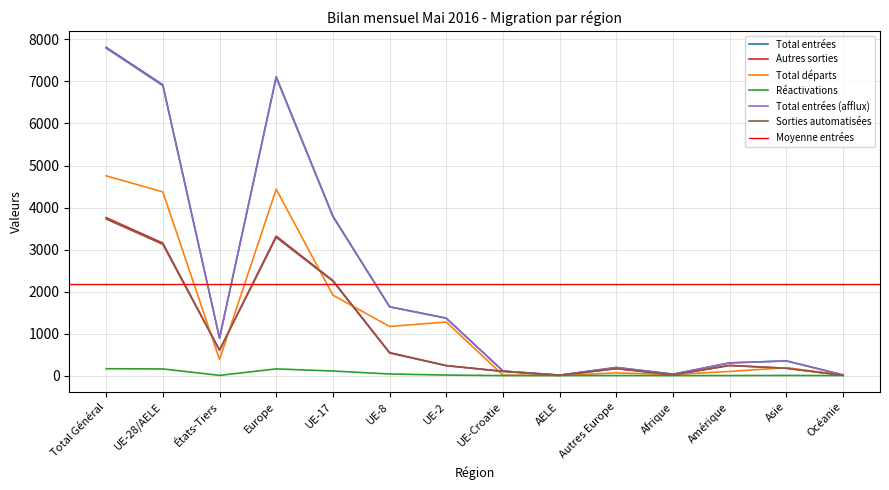

What is the maximum value for Sorties automatisées?

3726